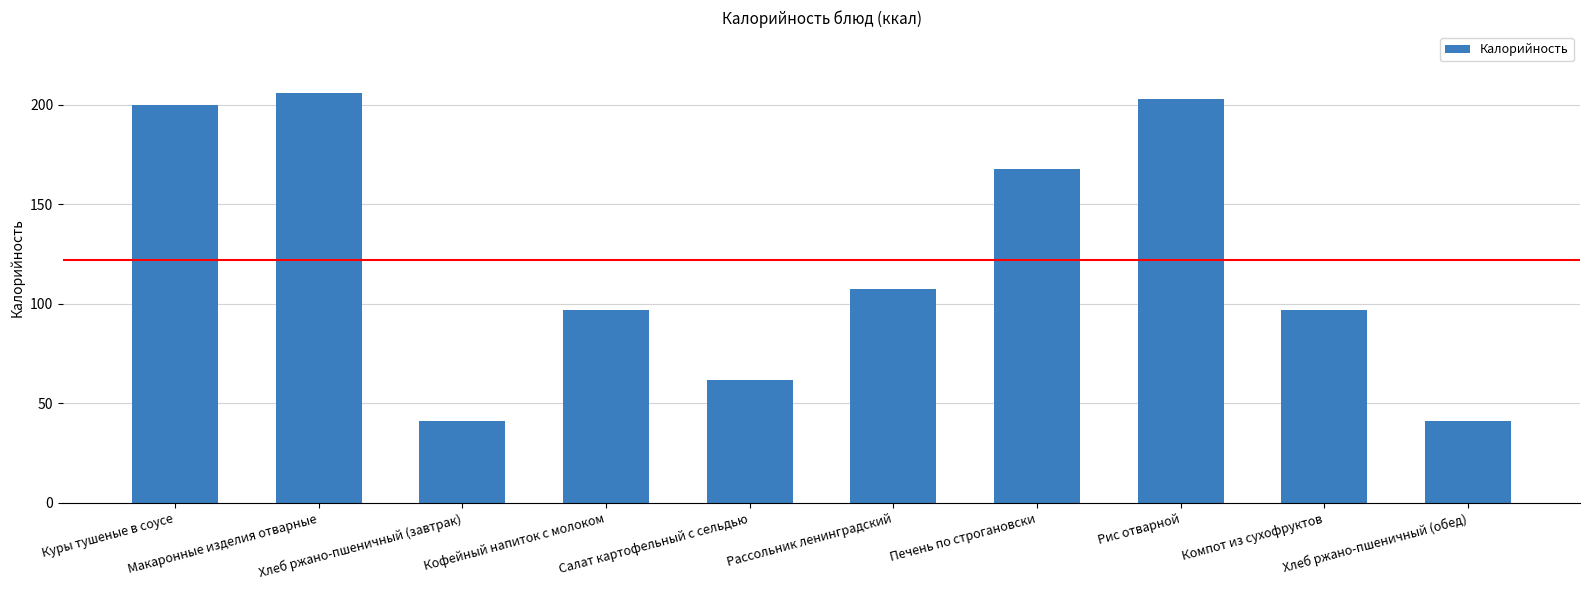

What is the sum of all values?

1222.7